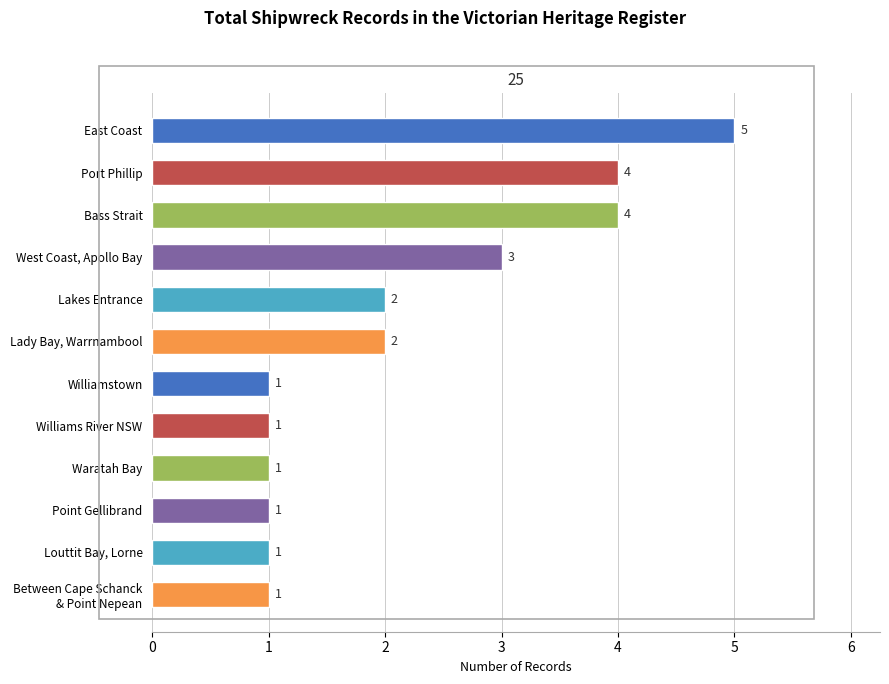

Approximately how many times larger is the value at Lady Bay, Warrnambool compared to Waratah Bay?

2.0